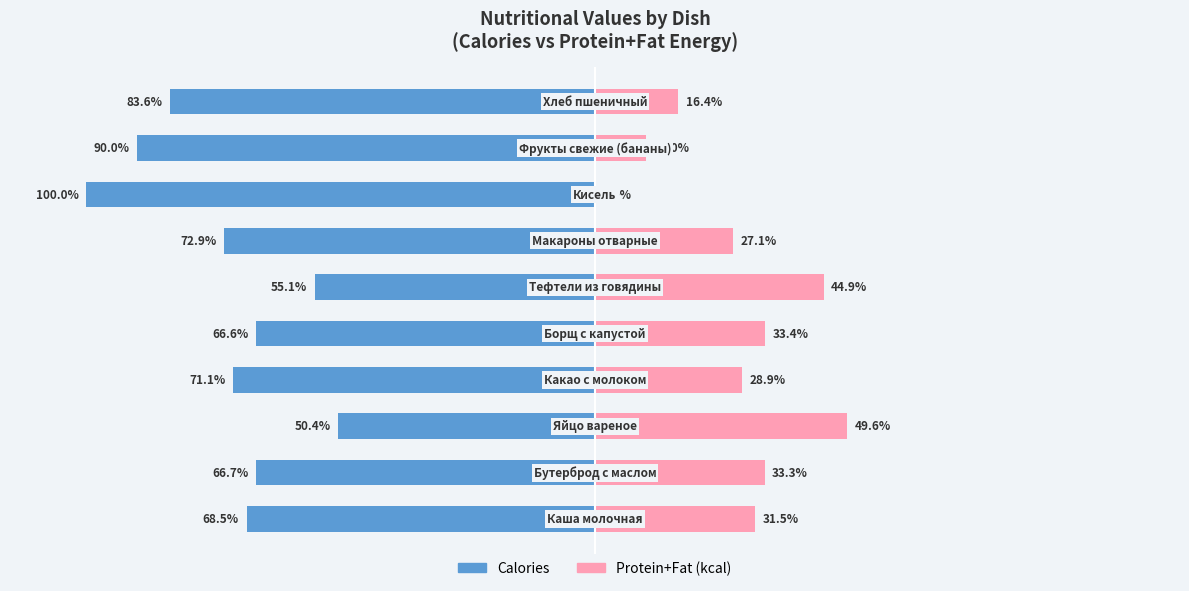

How many bars are there in total?

20